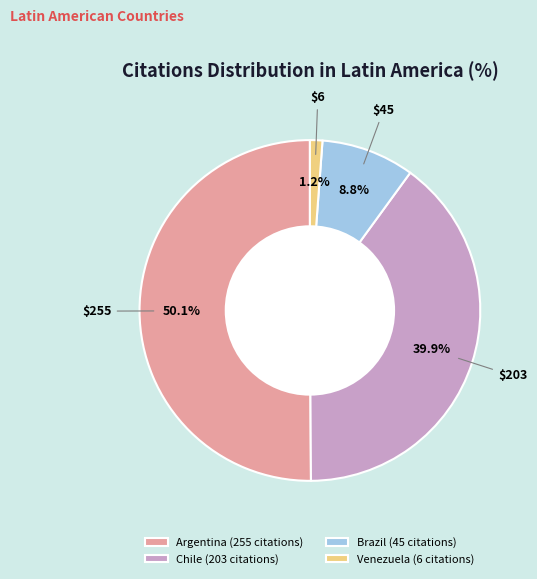

Rank the categories by value from highest to lowest.

Argentina, Chile, Brazil, Venezuela